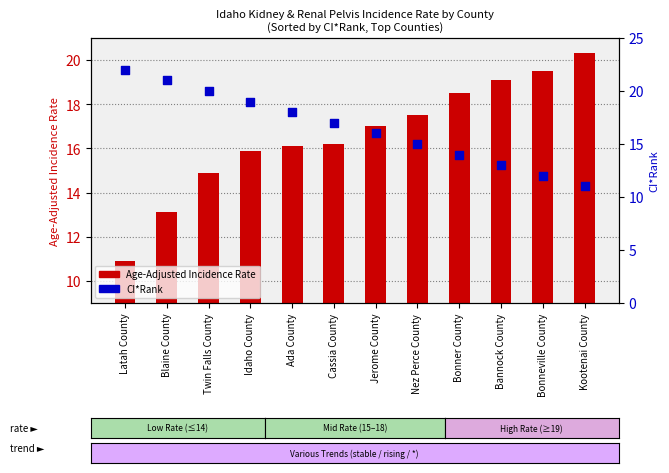

At which category is the sum across all series the highest?

Twin Falls County